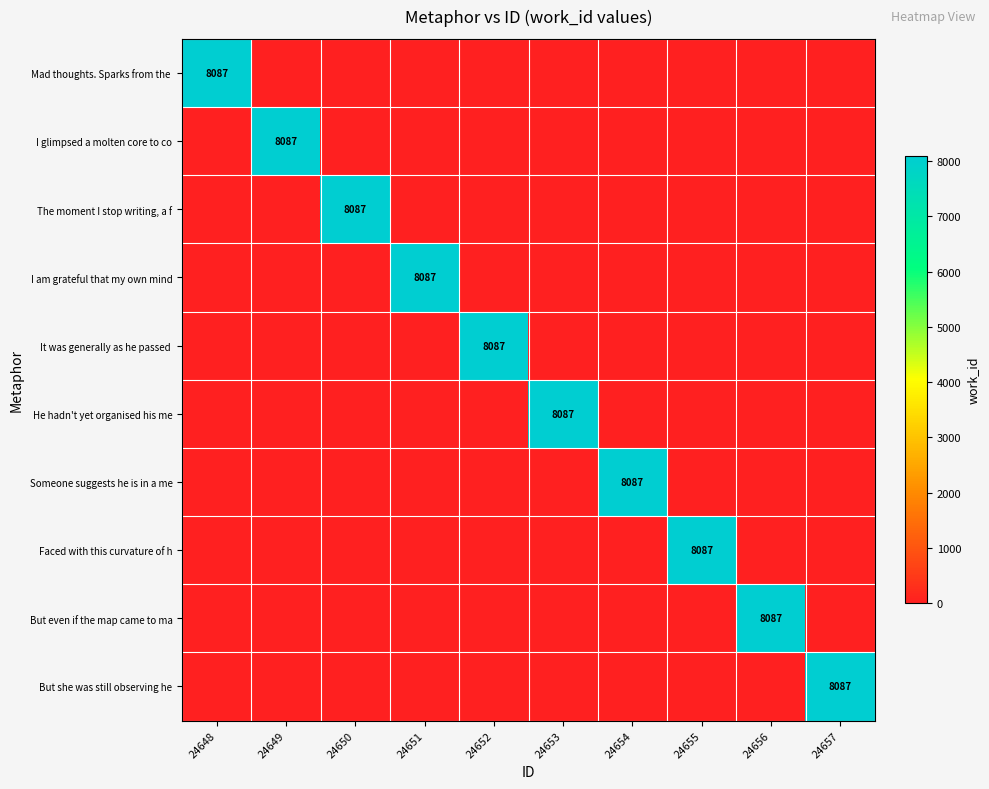

Is it true that He hadn't yet organised his me equals 0 at 24657?

True